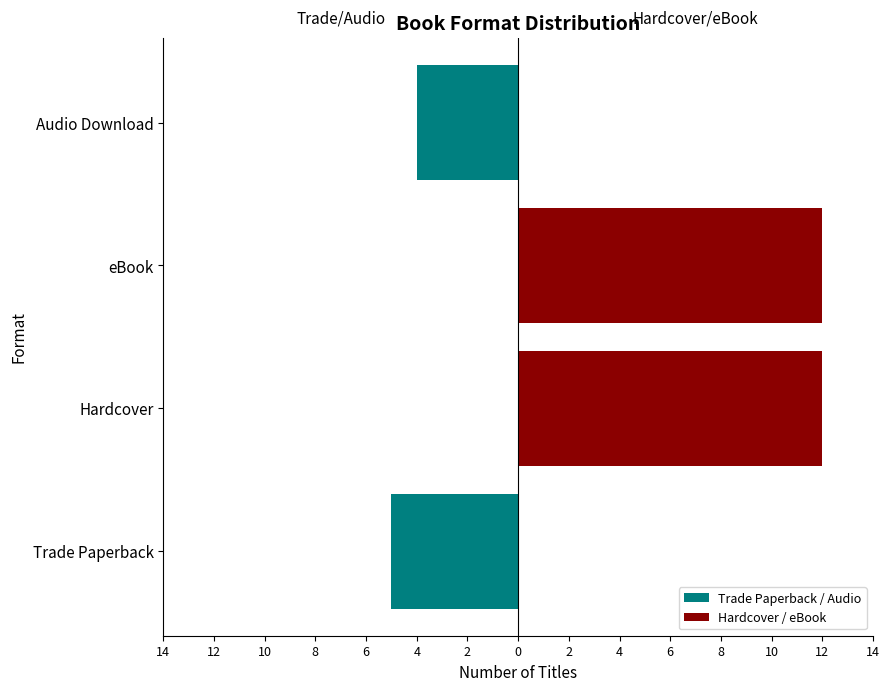

Which series changed the most between Hardcover and eBook?

Trade Paperback / Audio